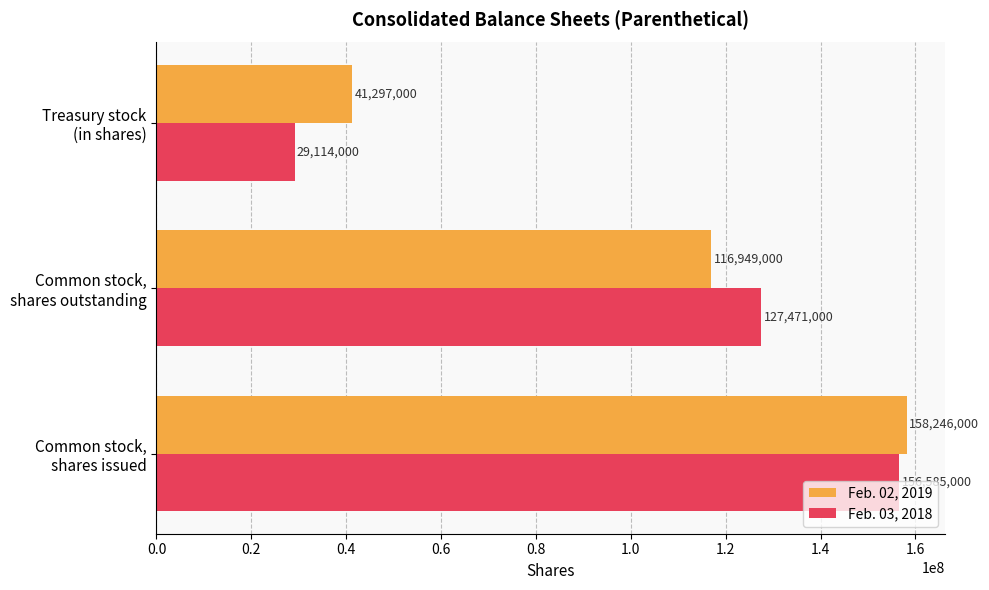

What is the average value of the Feb. 03, 2018 series?

104390000